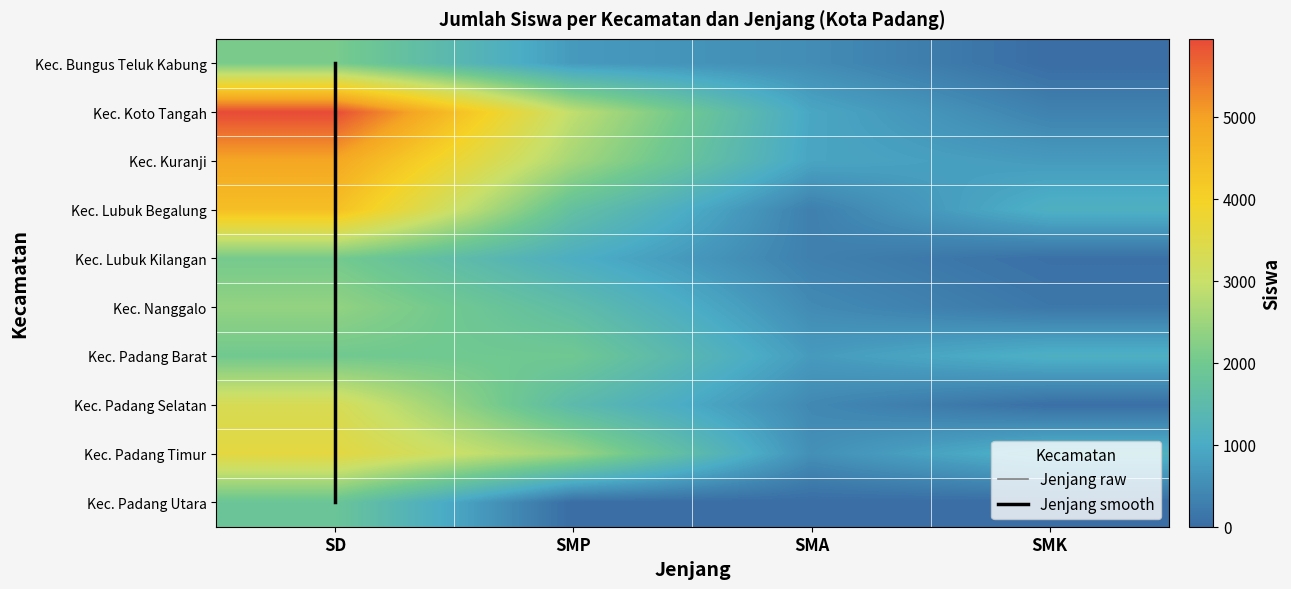

Reading right to left, transcribe all the data shown in this chart.

Kec. Bungus Teluk Kabung: 0	508	726	2098
Kec. Koto Tangah: 340	923	2900	5952
Kec. Kuranji: 734	894	2578	4919
Kec. Lubuk Begalung: 1122	305	1689	4397
Kec. Lubuk Kilangan: 55	316	1070	2049
Kec. Nanggalo: 167	482	1566	2389
Kec. Padang Barat: 1109	733	1970	1996
Kec. Padang Selatan: 43	445	1489	3310
Kec. Padang Timur: 1173	553	2494	3589
Kec. Padang Utara: 0	0	0	1857